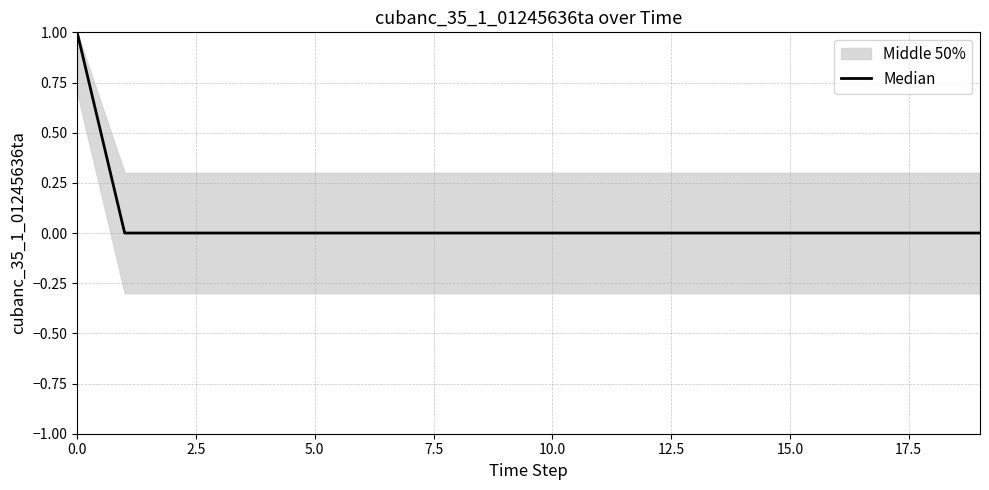

Between 10 and 12, which is larger?

10